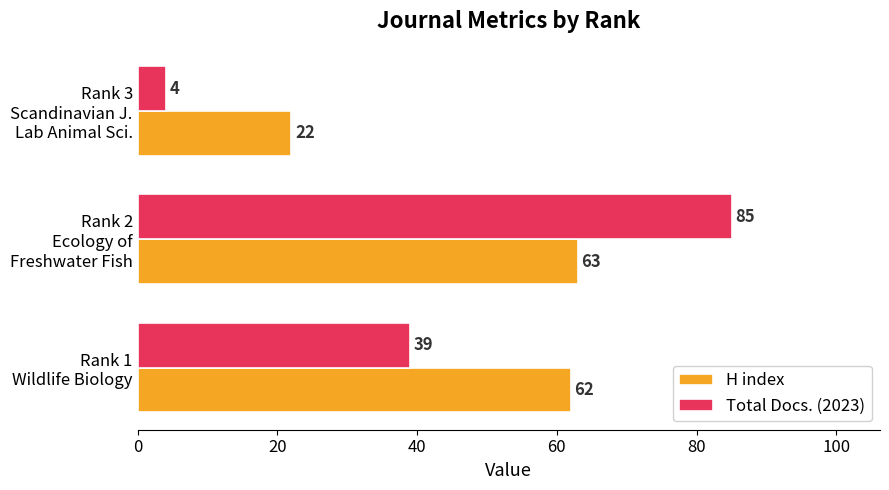

How many Total Docs. (2023) values are between 4 and 85?

3